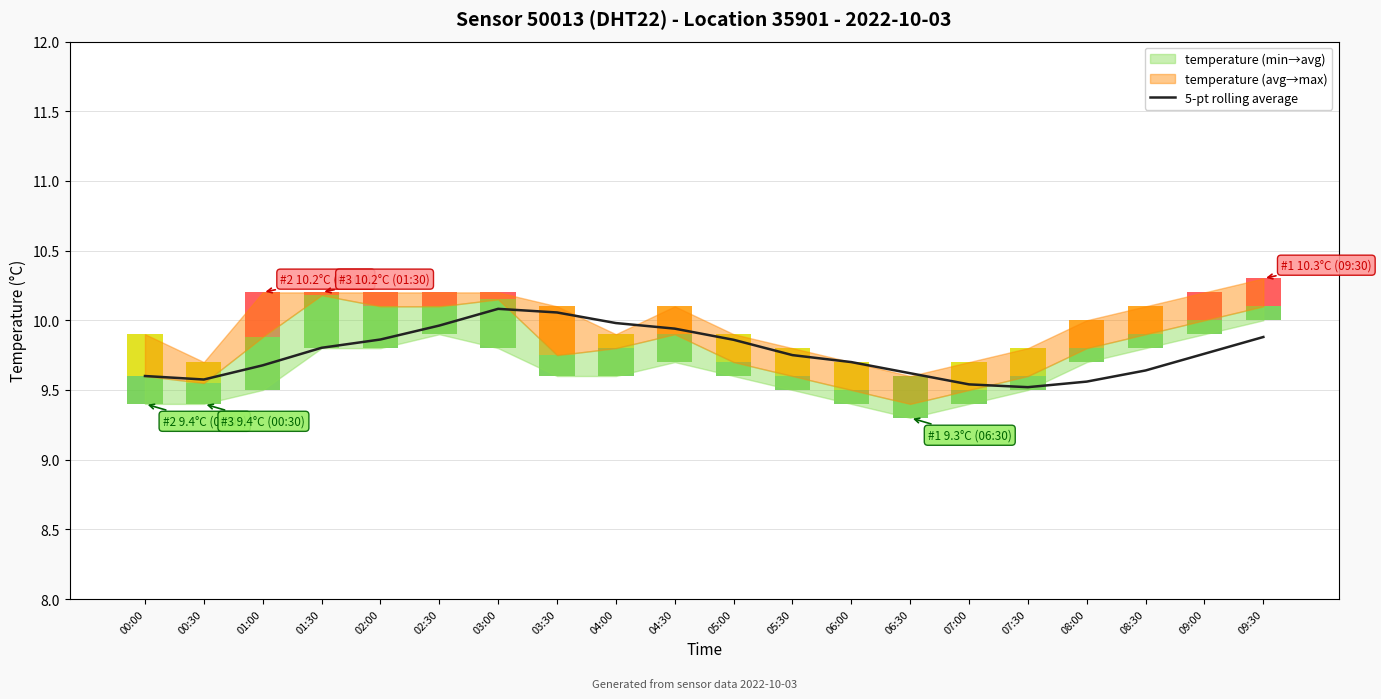

What is the difference between the second highest and minimum values?

0.5